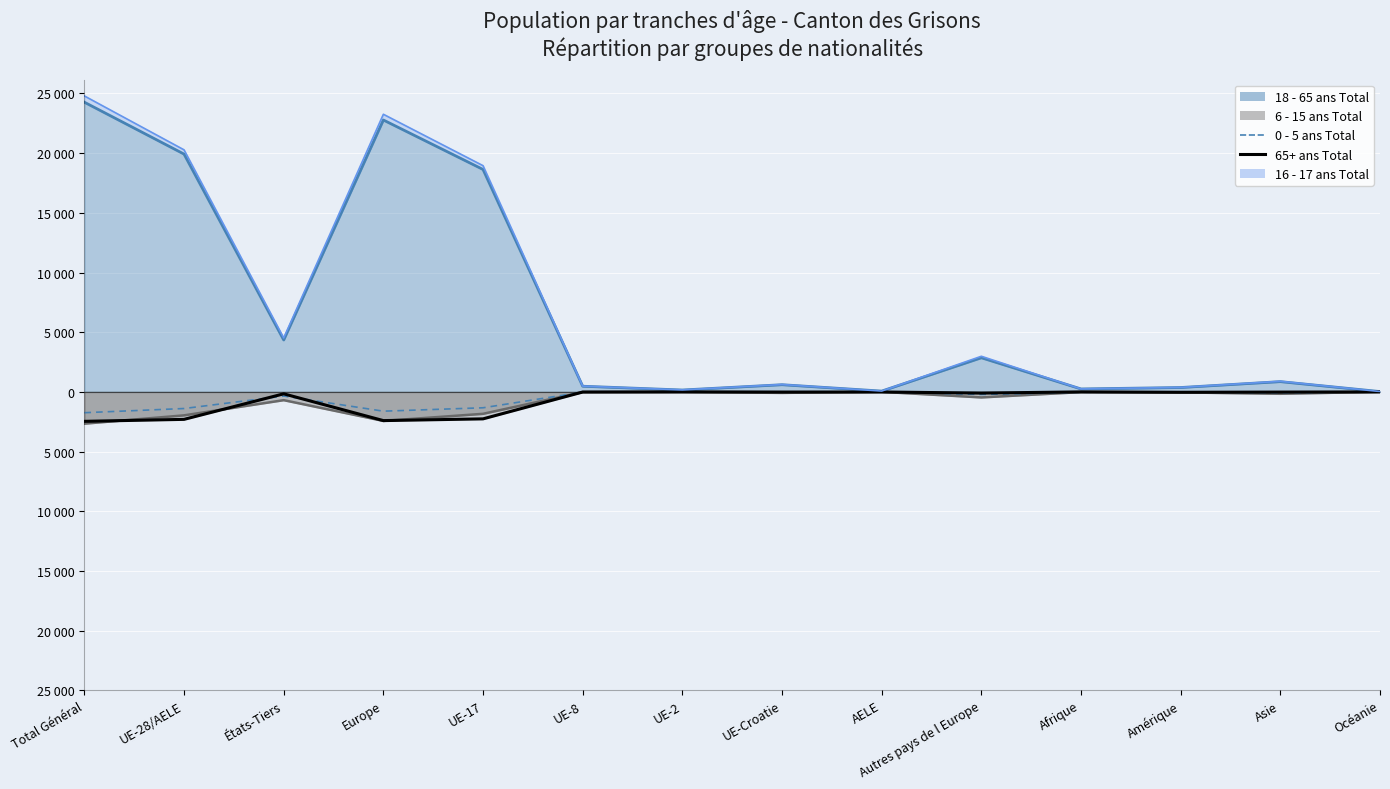

What is the label of the 4th point from the left?

Europe